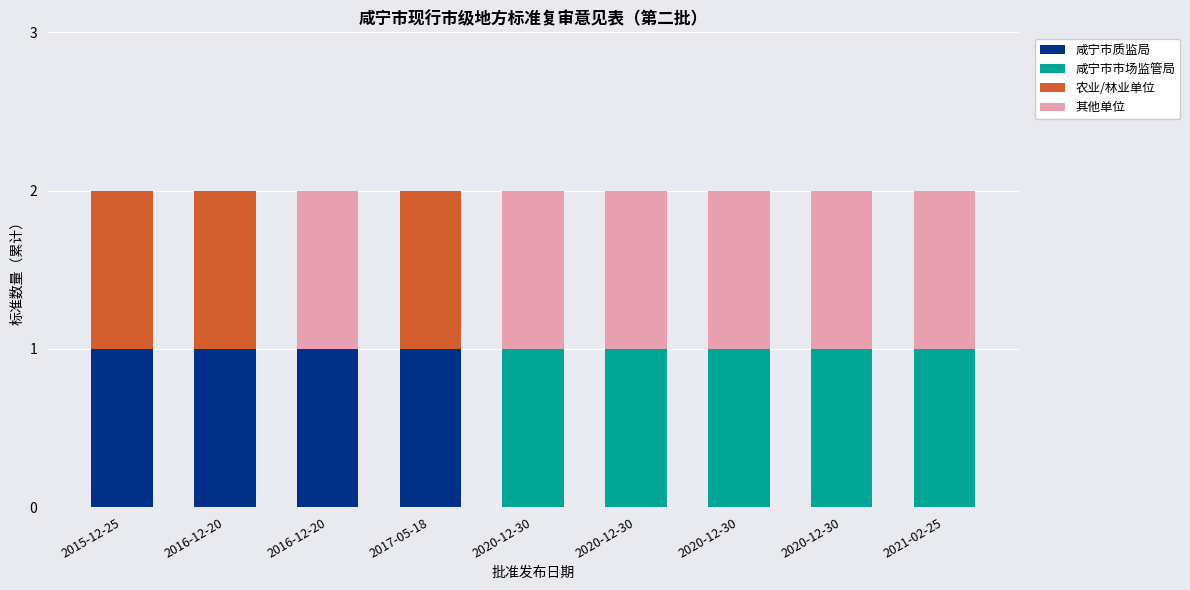

Count the number of categories in the chart.

9